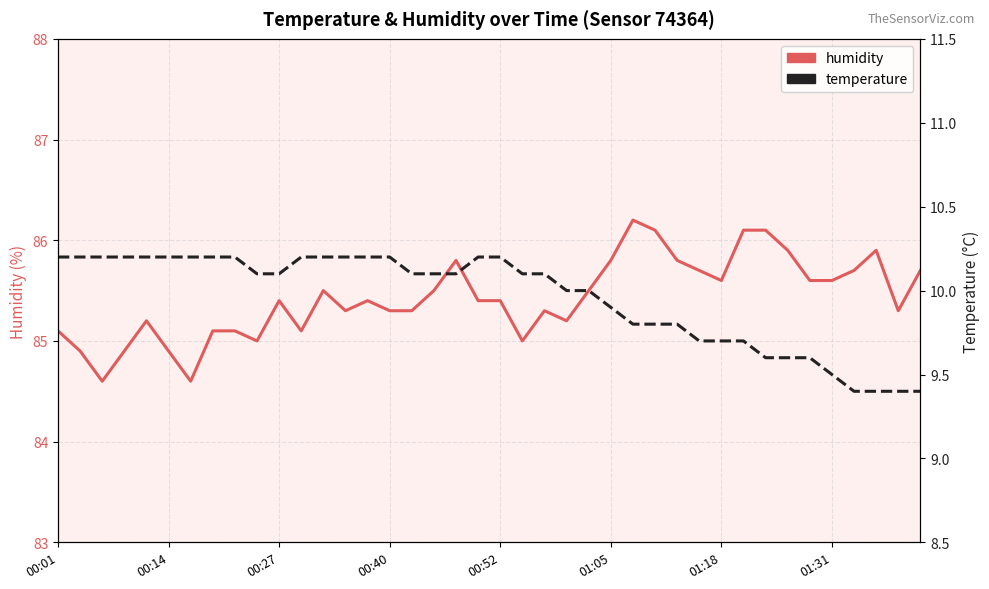

What are all the series names shown in the legend?

humidity, temperature